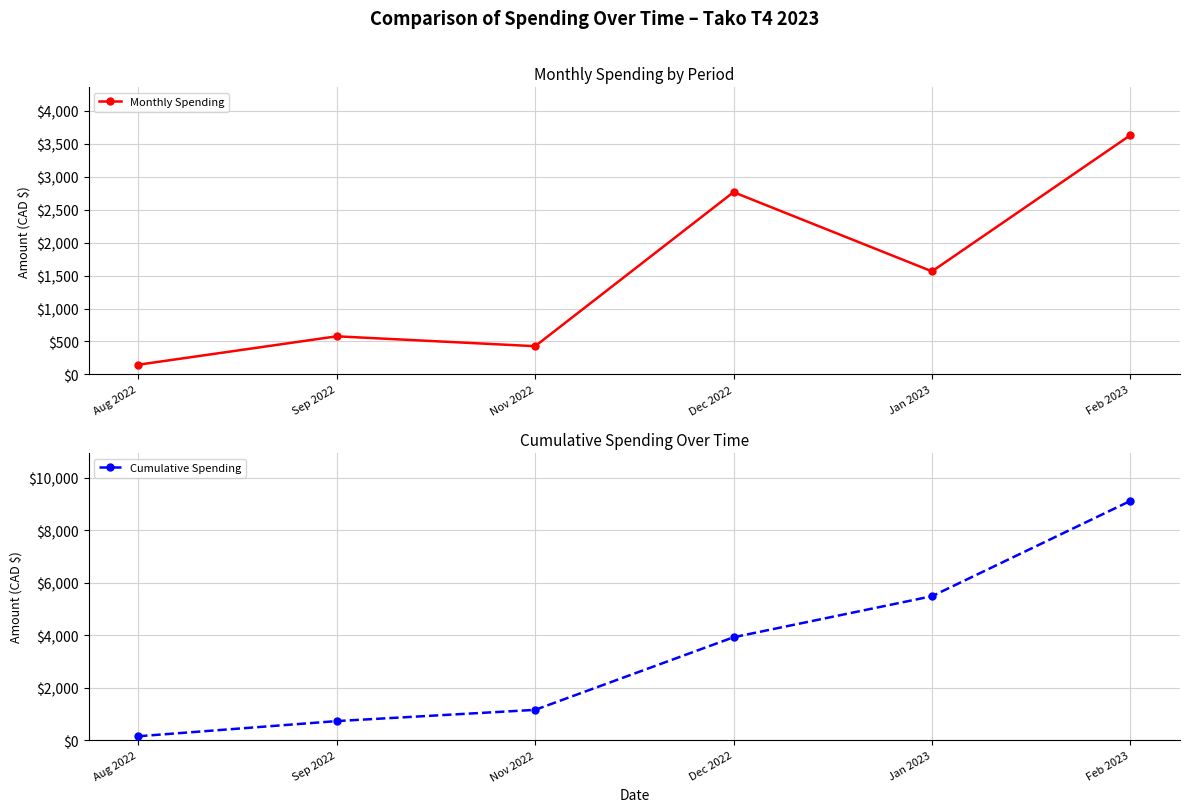

Reading left to right, extract all data points from this chart.

Monthly Spending: 147.0	578.5	428.3	2767.5	1564.8	3632.8
Cumulative Spending: 147.0	725.5	1153.8	3921.3	5486.1	9118.9